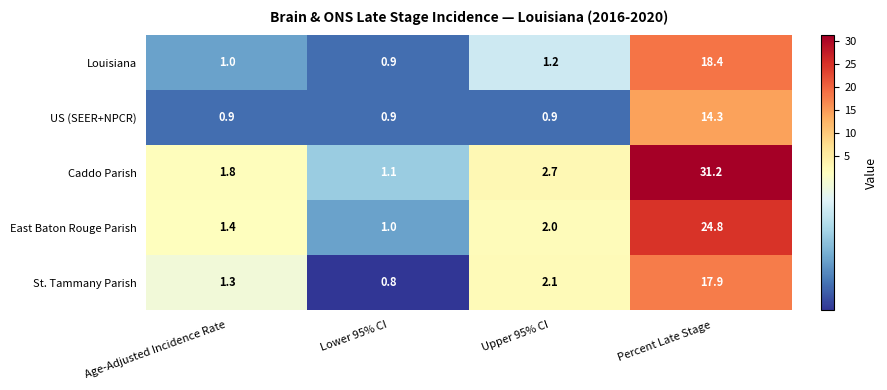

What is the difference between the maximum and minimum values in the East Baton Rouge Parish series?

23.8